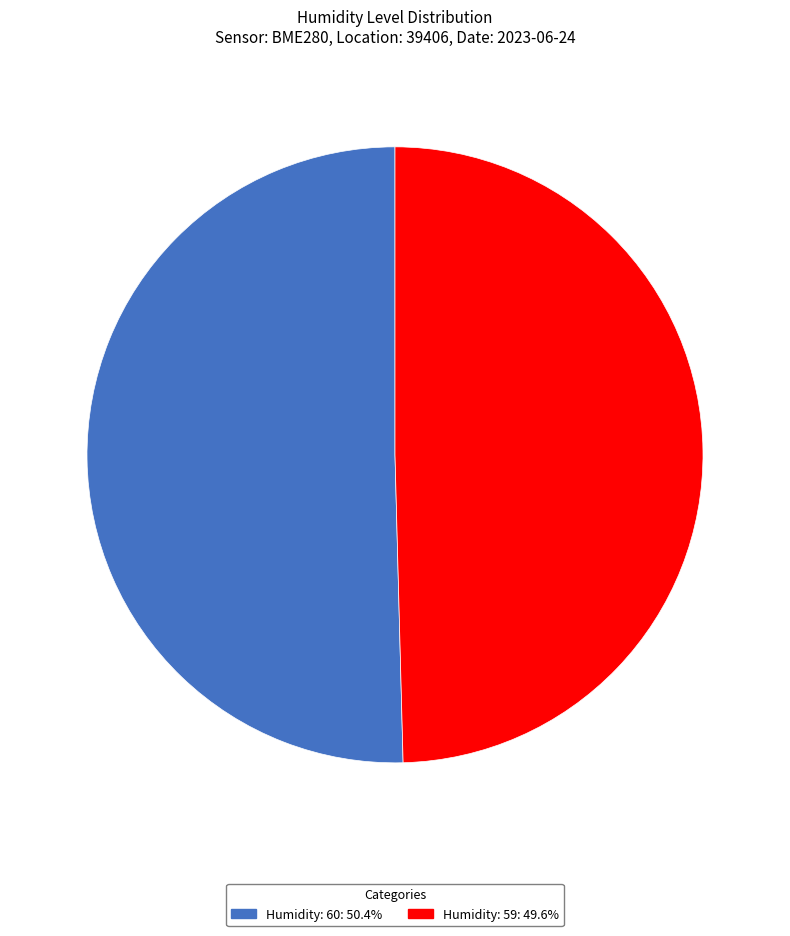

Is there a majority slice in this chart?

Yes